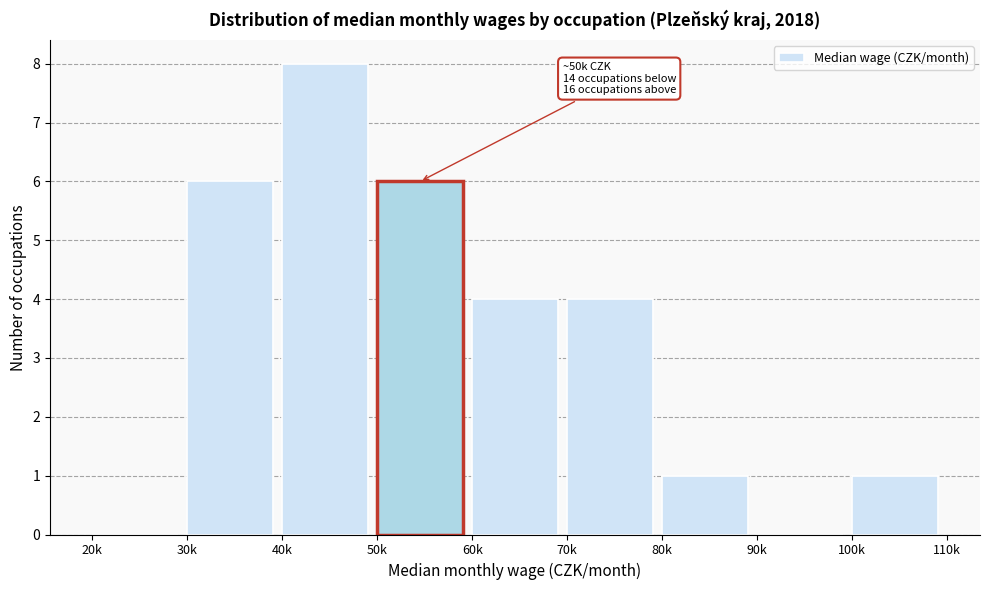

Reading left to right, extract all data points from this chart.

20k=0	30k=6	40k=8	50k=6	60k=4	70k=4	80k=1	90k=0	100k=1